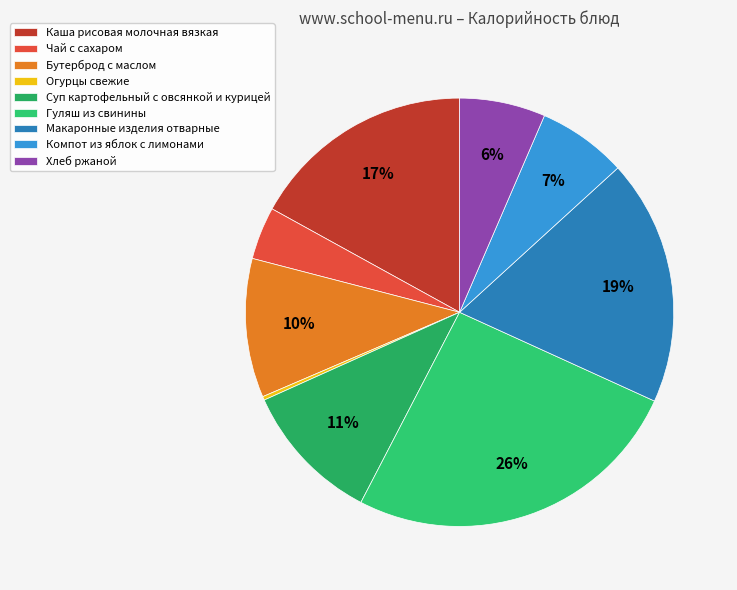

What percentage is the Компот из яблок с лимонами slice, to the nearest percent?

7%